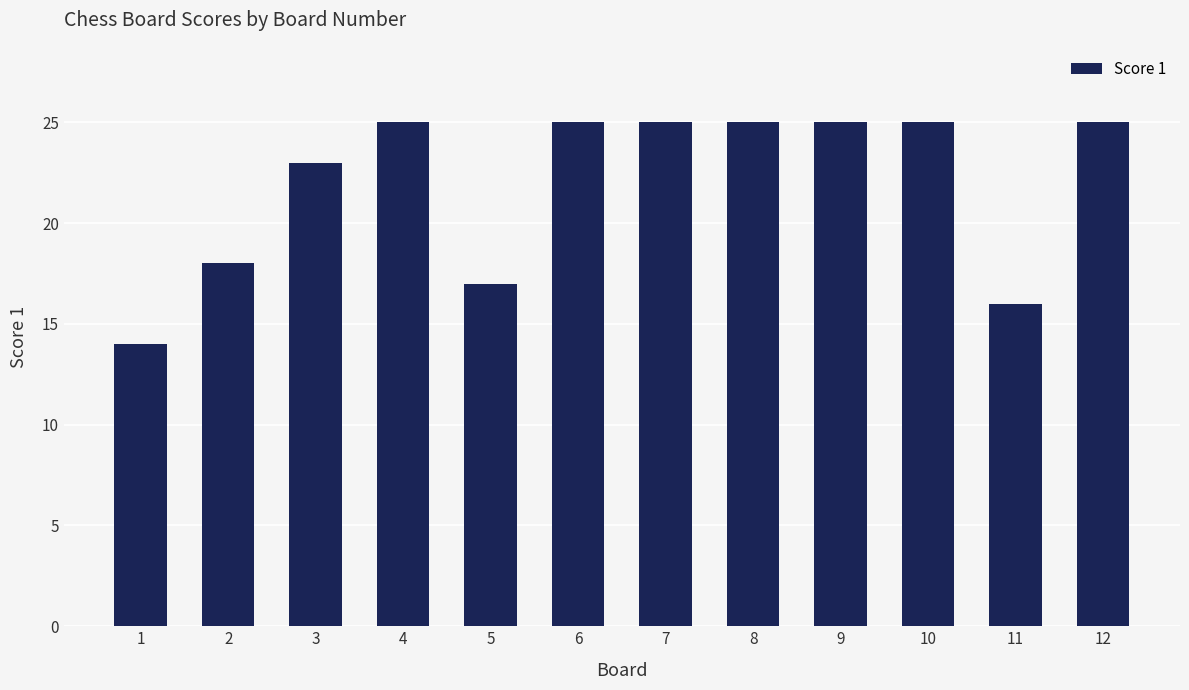

What is the ratio of the value at 6 to the value at 7?

1.0